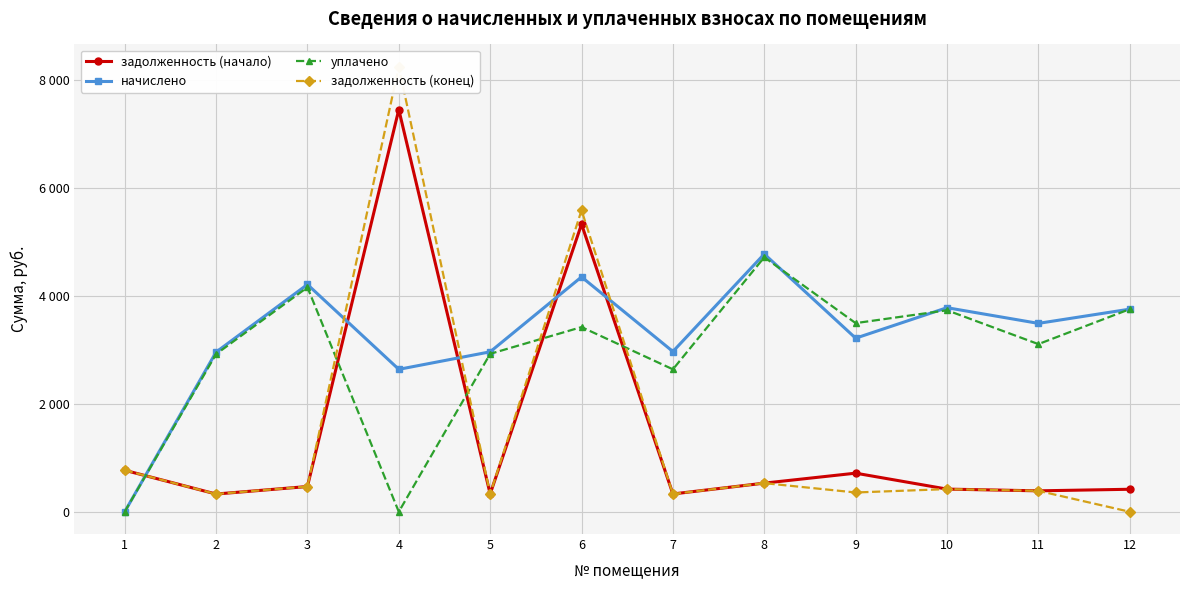

In задолженность (начало), how many points are lower than both neighbors (excluding endpoints)?

4